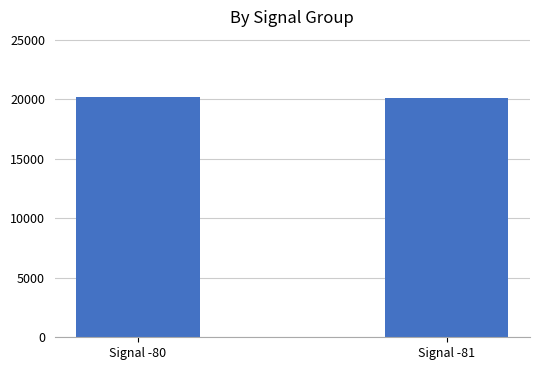

Approximately how many times larger is the value at Signal -81 compared to Signal -80?

1.0